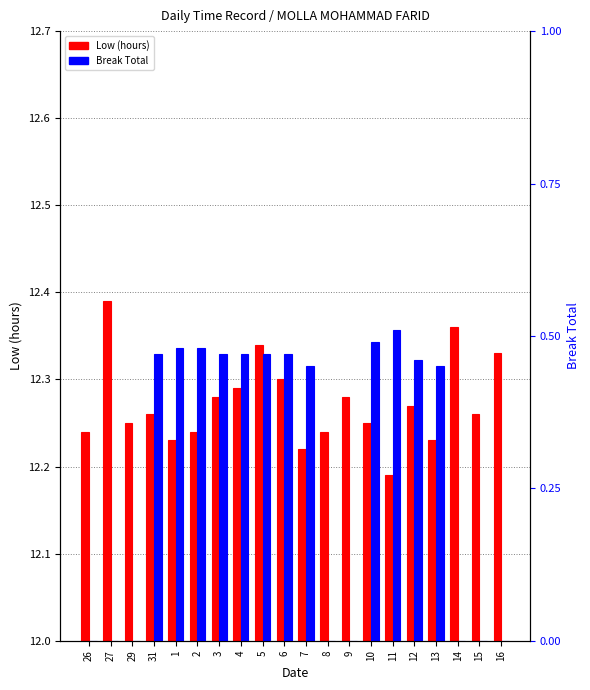

Which series changed the most between 5 and 14?

Break Total